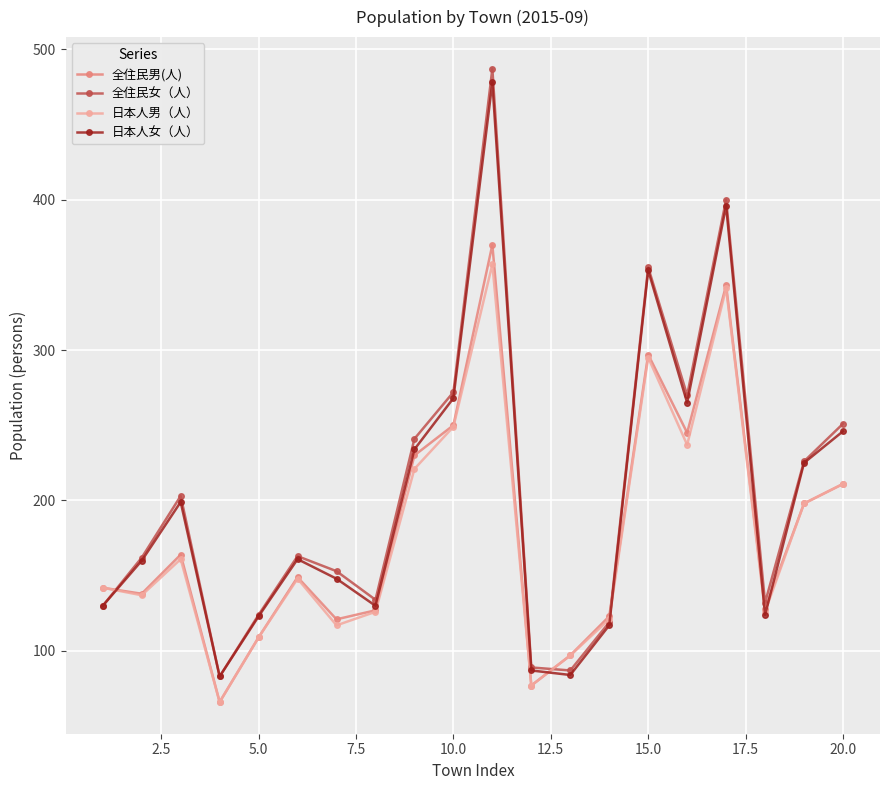

What is the maximum value shown in the chart?

487